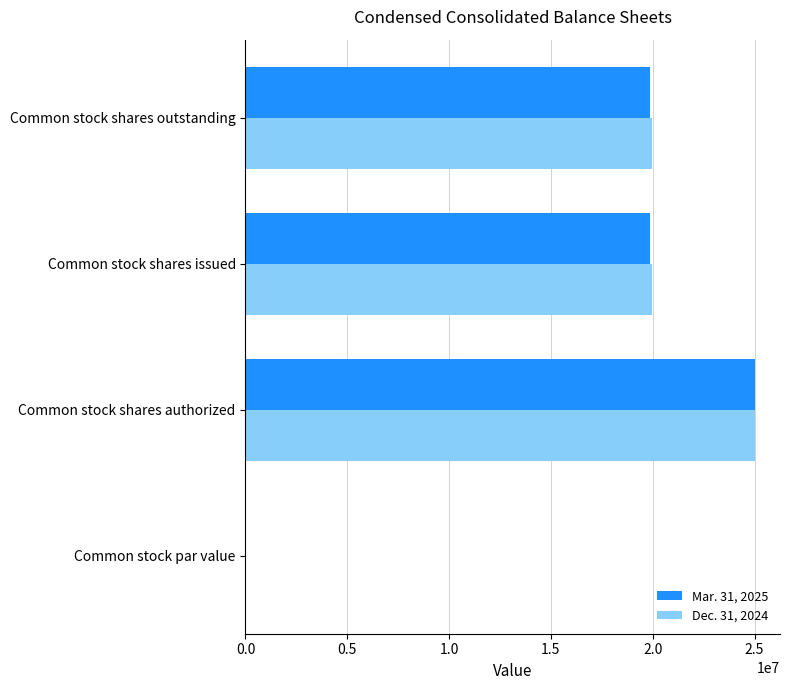

At which category is the sum across all series the highest?

Common stock shares authorized